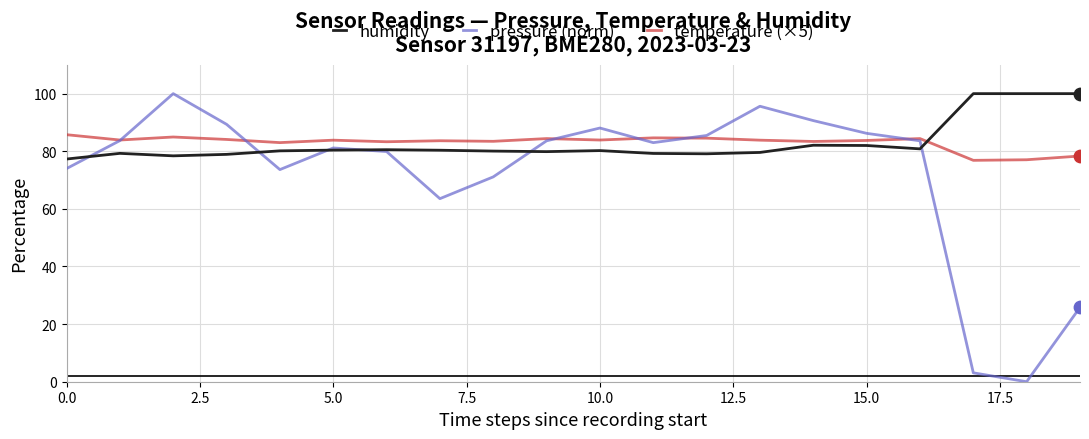

Which series has the widest spread of values?

pressure (norm)